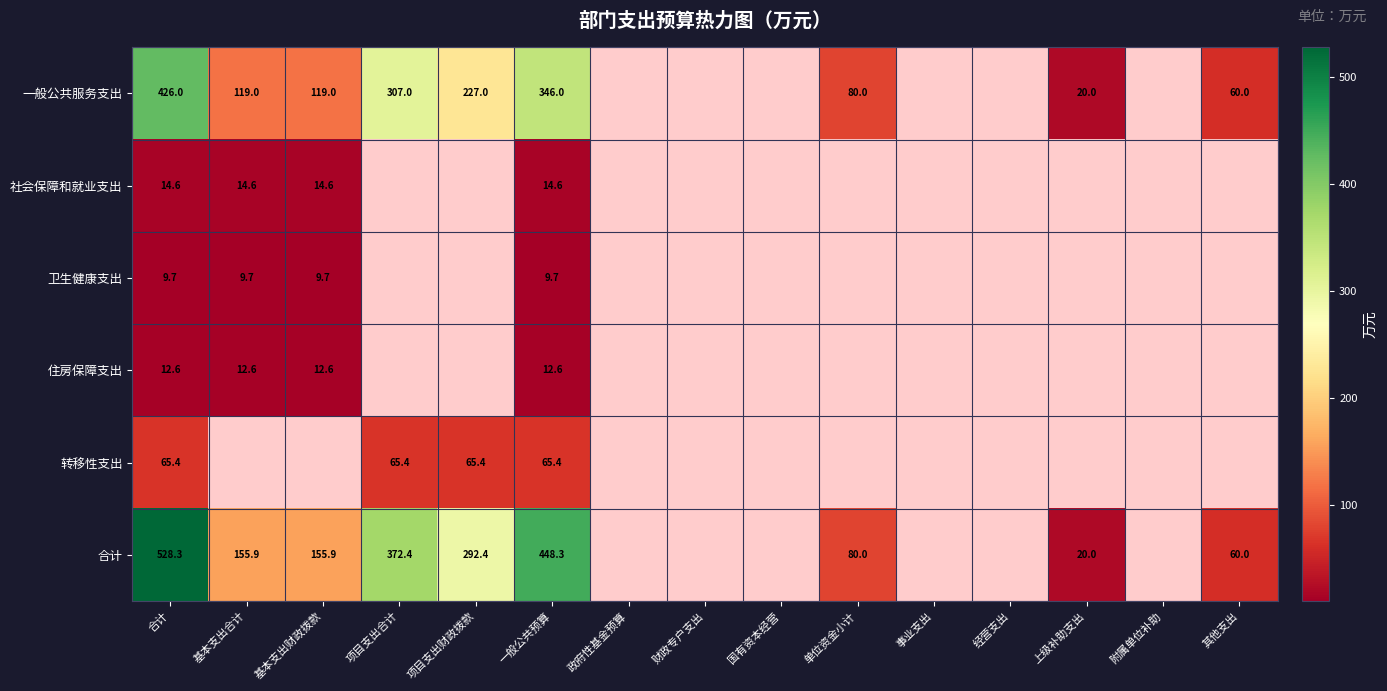

At which label is 转移性支出 closest to 65?

合计